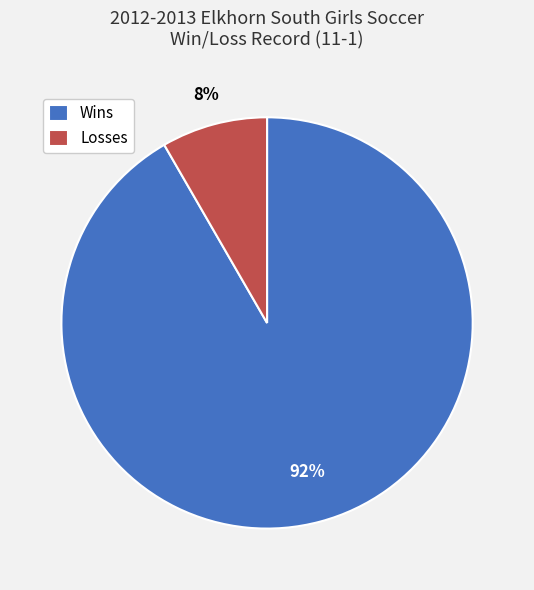

True or false: Losses accounts for 8% of the total.

True